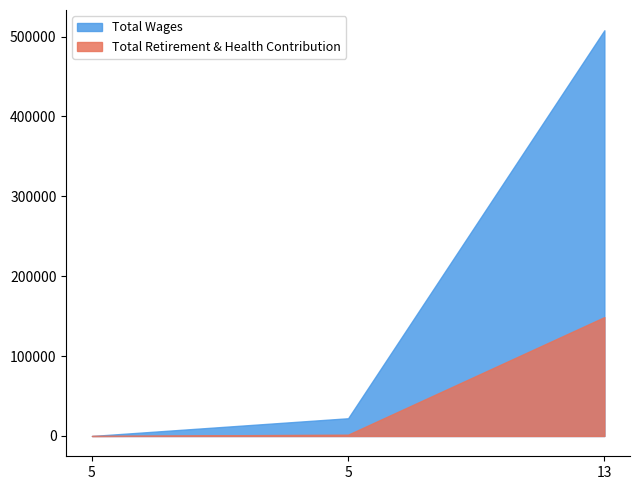

The Total Retirement & Health Contribution series shows 2959 at 5. True or false?

False